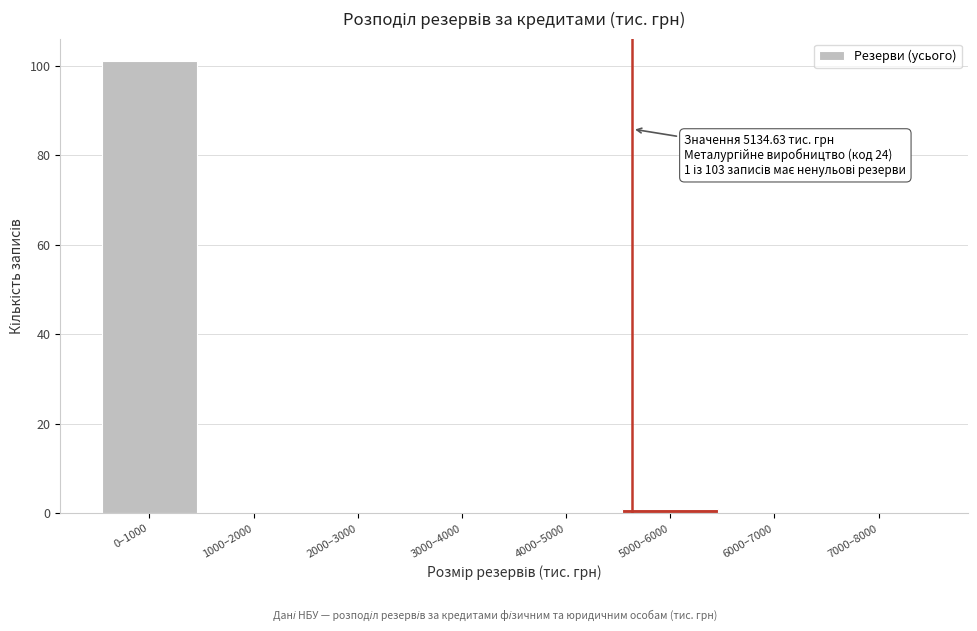

Reading left to right, transcribe all the data shown in this chart.

0–1000=101	1000–2000=0	2000–3000=0	3000–4000=0	4000–5000=0	5000–6000=1	6000–7000=0	7000–8000=0